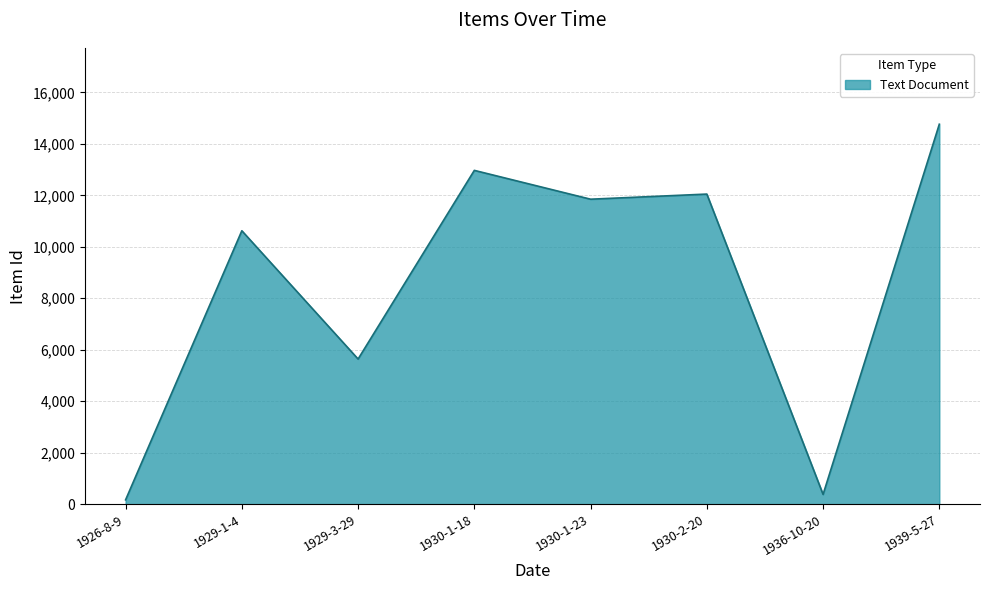

How many distinct data groups are displayed?

1